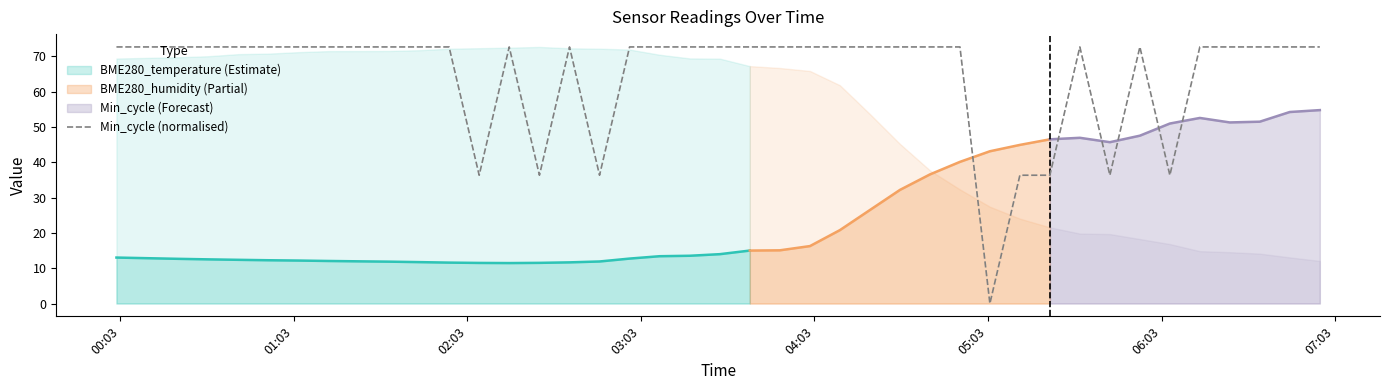

What is the highest value of the Min_cycle (normalised) series?

72.6